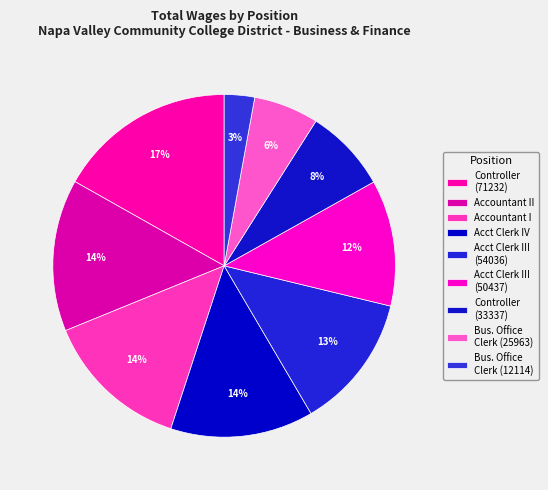

What is the largest slice in the pie chart?

Controller (71232)